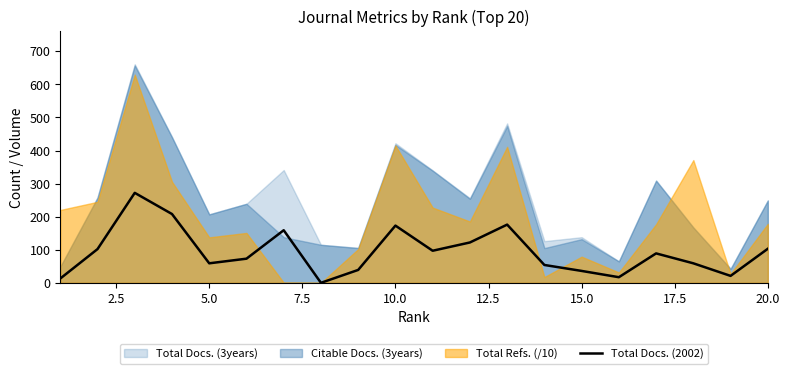

Reading left to right, what are all the values shown in this chart?

13	102	272	208	59	73	159	0	39	173	97	122	176	54	36	17	89	59	21	103